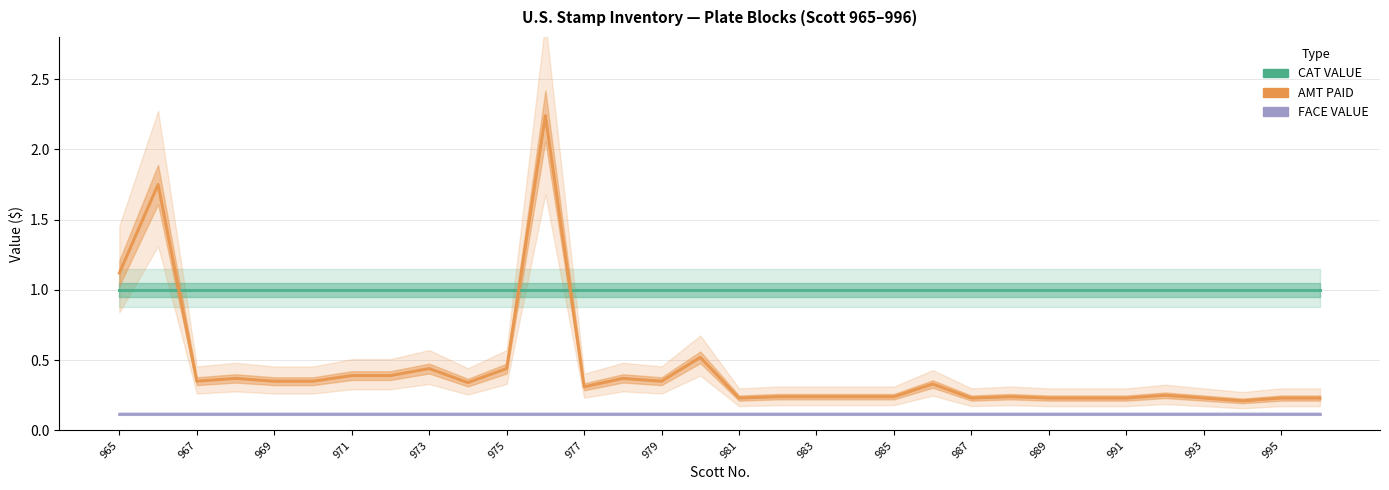

What is the minimum value for FACE VALUE?

0.1